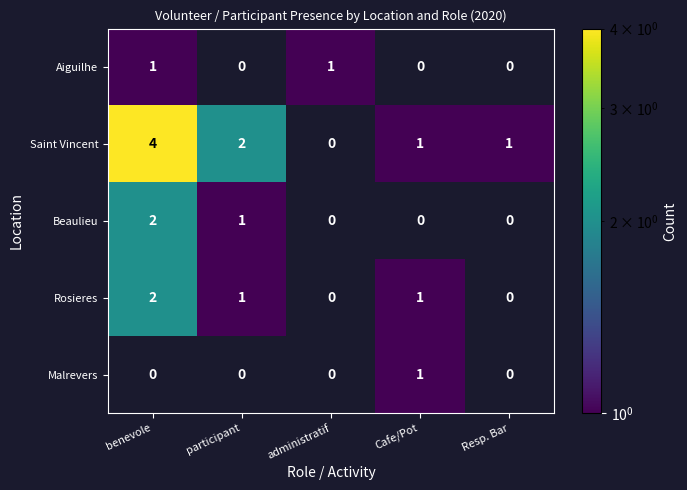

What is the sum of the Saint Vincent values at Resp. Bar and participant?

3